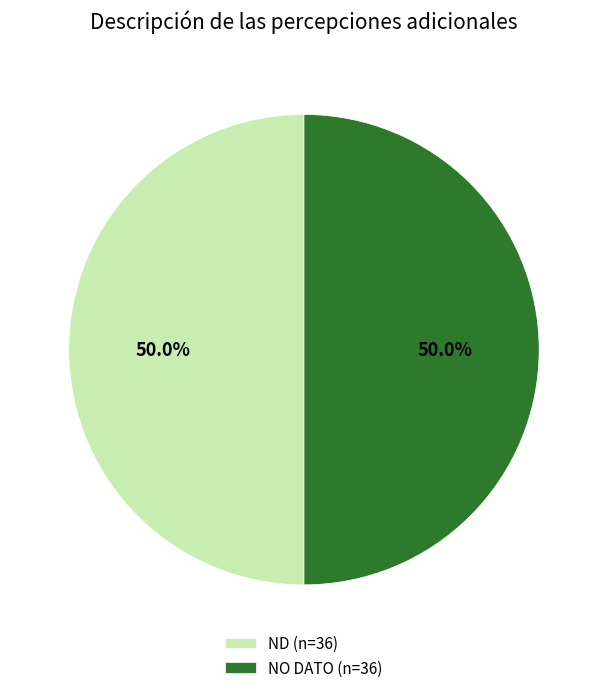

To the nearest percent, what is the average slice percentage?

50%